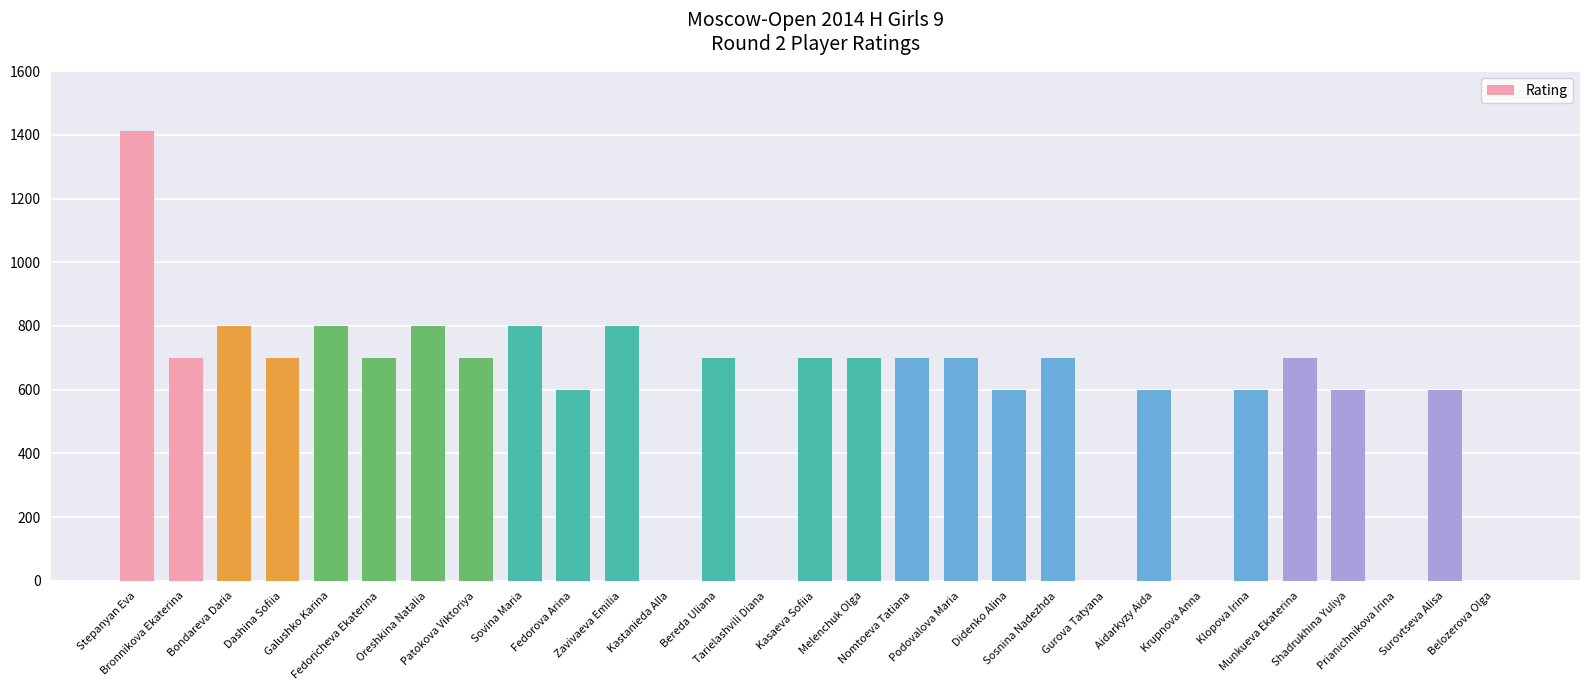

Is it true that the value at Fedorova Arina is 600?

True